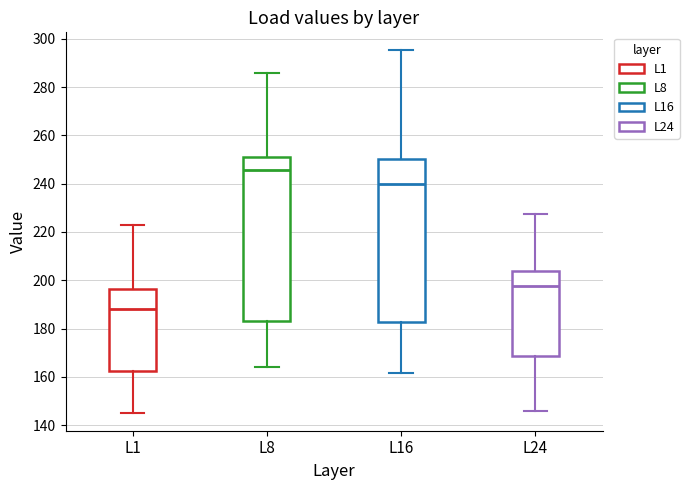

Which box's median line is the lowest?

L1